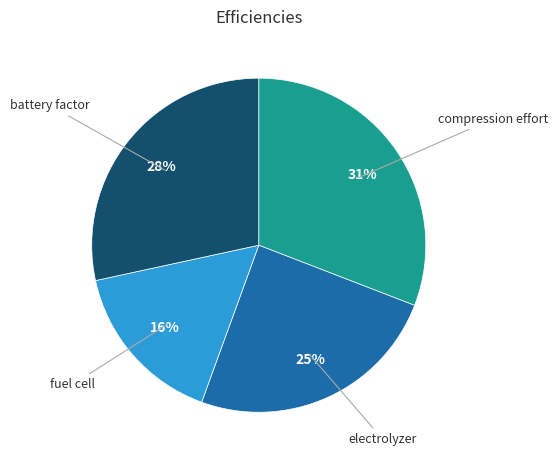

To the nearest percent, what is the difference between the largest and smallest slice percentages?

15%